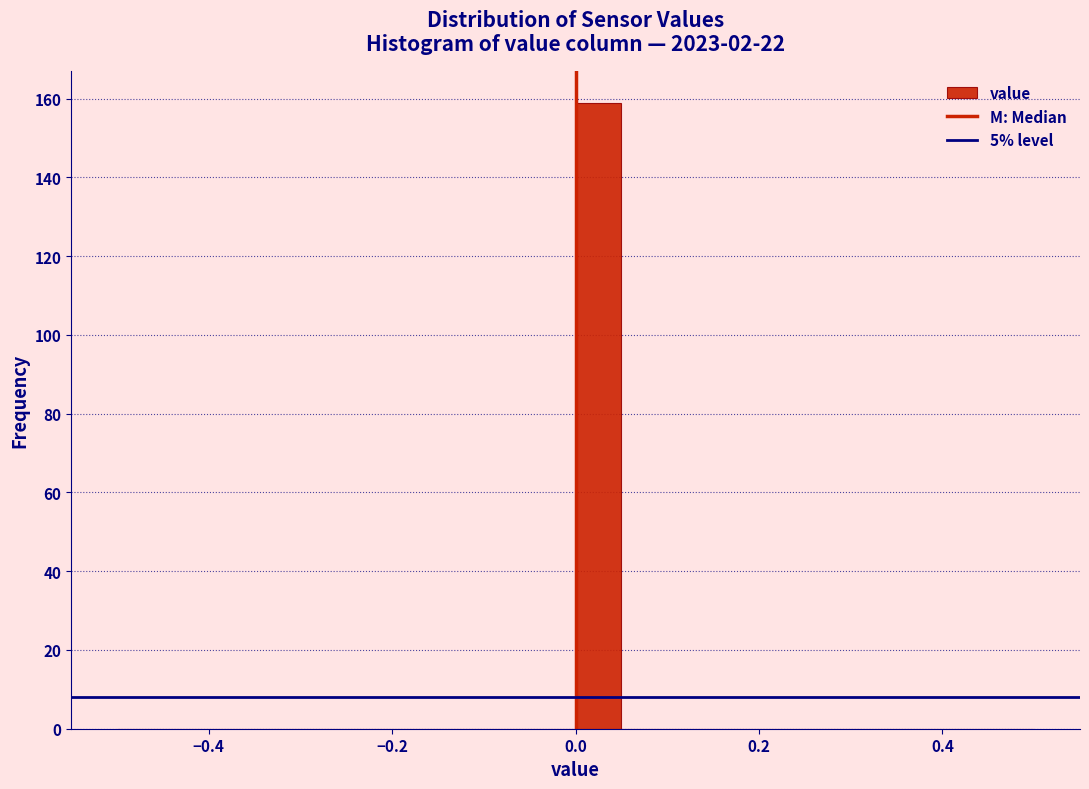

Around what value on the x-axis is the tallest bar? Give the approximate position of its centre, as read against the axis.

0.02